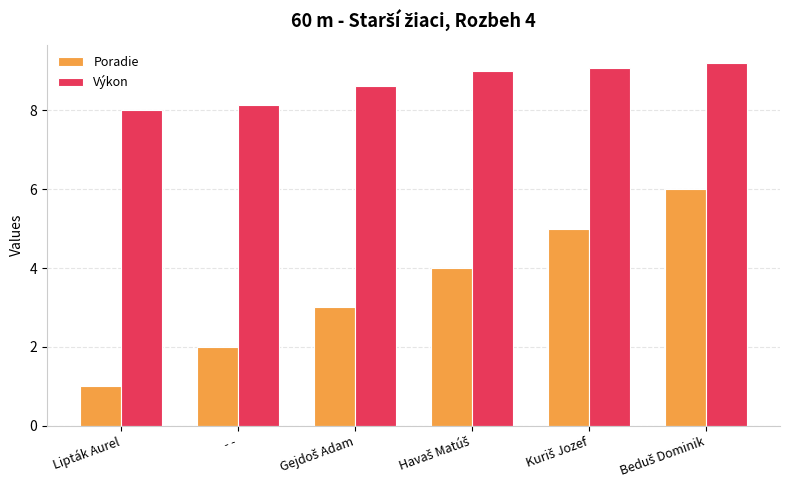

Reading left to right, what are all the values shown in this chart?

Poradie: 1.0	2.0	3.0	4.0	5.0	6.0
Výkon: 8.0	8.1	8.6	9.0	9.1	9.2